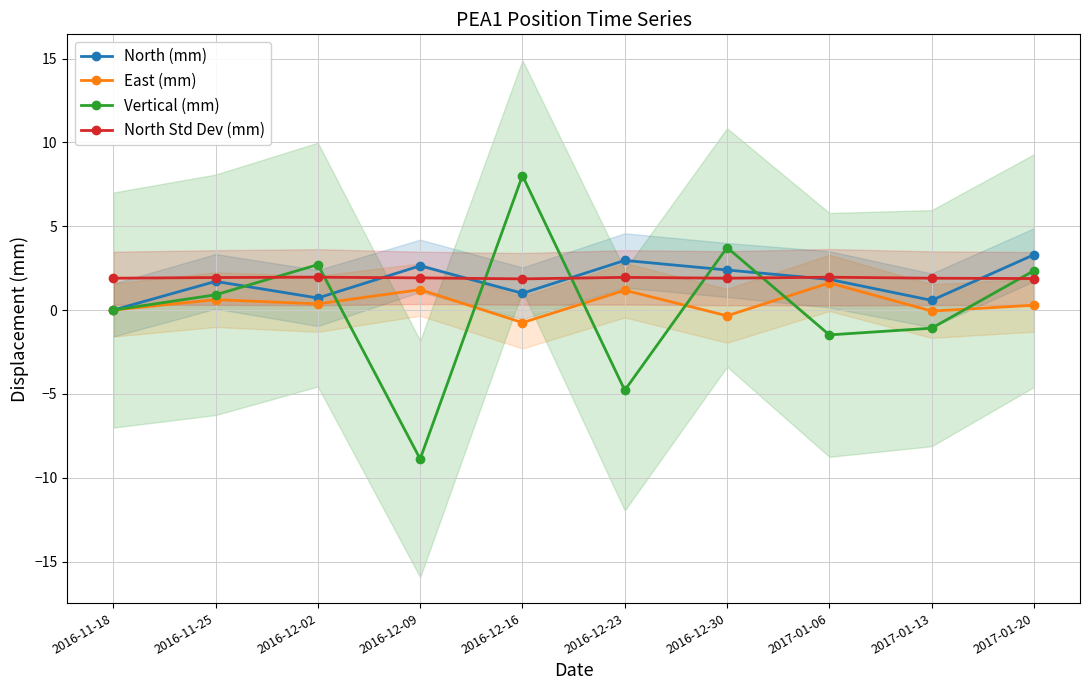

How many interior local peaks does the North Std Dev (mm) series have?

3